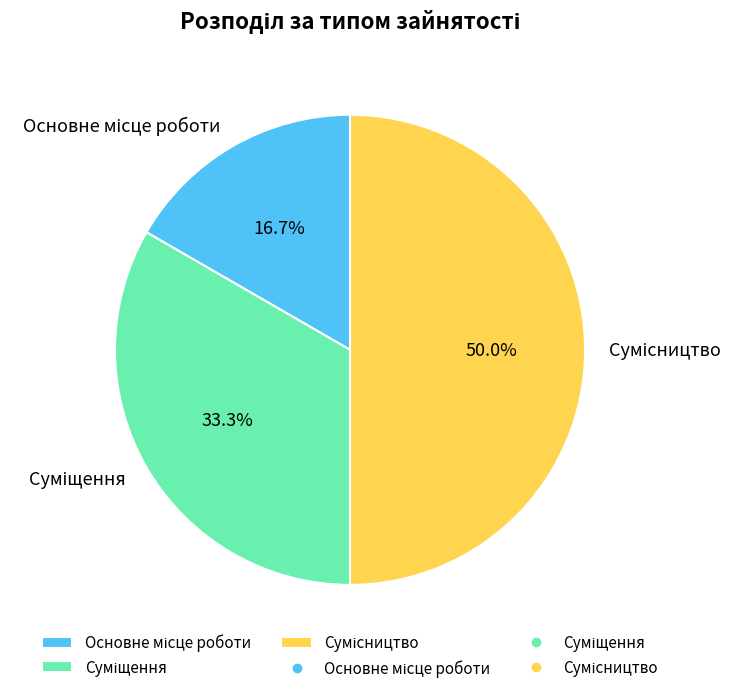

How many segments does this pie chart have?

3